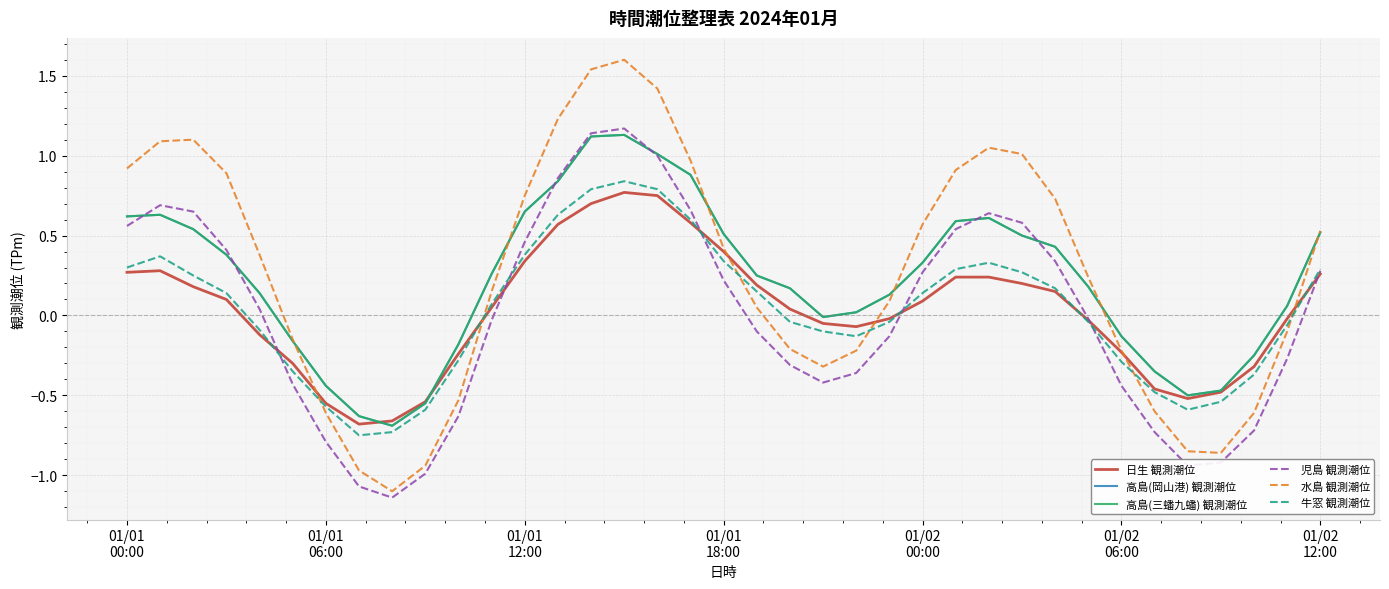

What is the difference between the second highest and minimum values in the 高島(岡山港) 観測潮位 series?

1.8